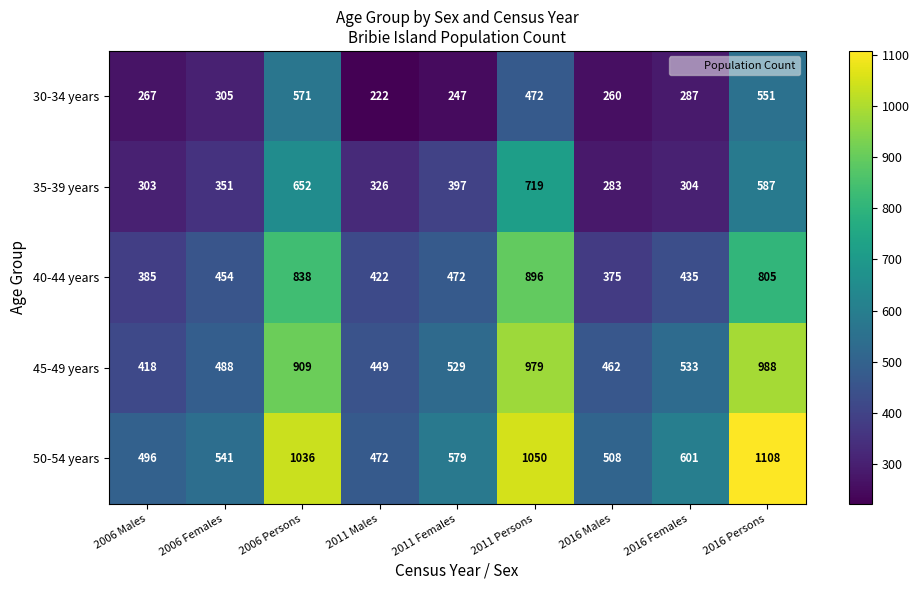

What is the sum of the 45-49 years values at 2006 Persons and 2016 Females?

1442